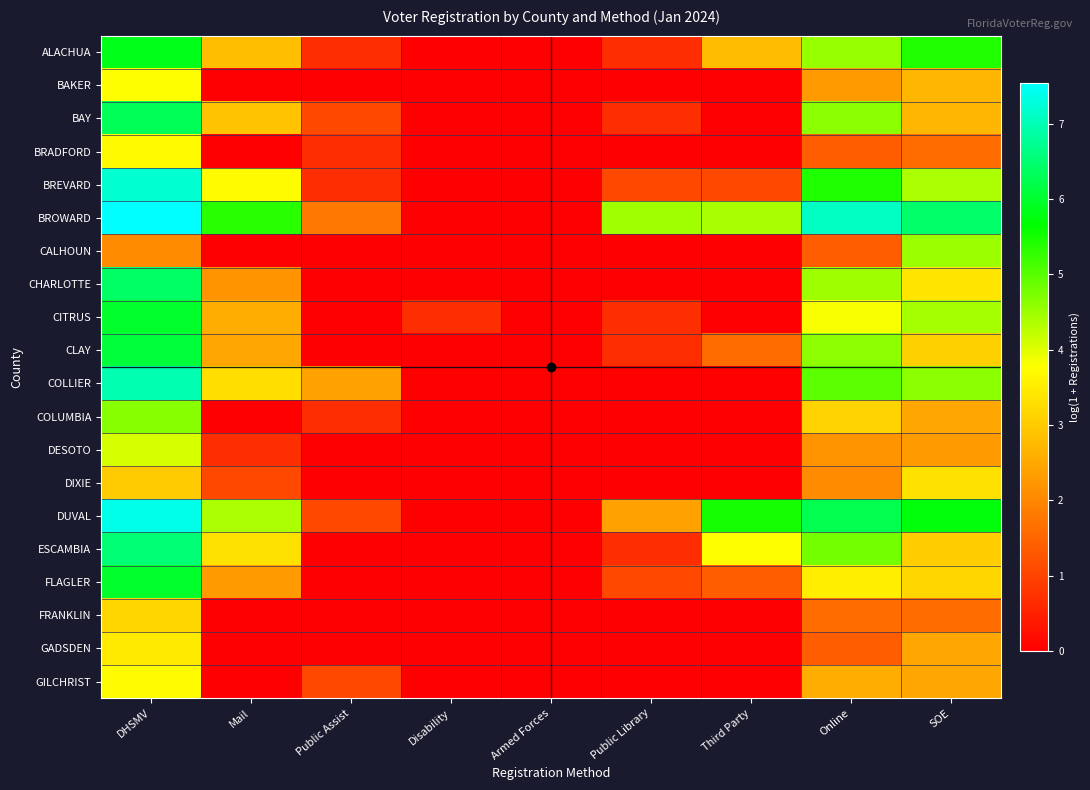

Reading left to right, transcribe all the data shown in this chart.

ALACHUA: DHSMV=5.8	Mail=2.8	Public Assist=0.7	Disability=0.0	Armed Forces=0.0	Public Library=0.7	Third Party=2.8	Online=4.5	SOE=5.4
BAKER: DHSMV=3.8	Mail=0.0	Public Assist=0.0	Disability=0.0	Armed Forces=0.0	Public Library=0.0	Third Party=0.0	Online=2.3	SOE=2.7
BAY: DHSMV=6.3	Mail=2.9	Public Assist=1.1	Disability=0.0	Armed Forces=0.0	Public Library=0.7	Third Party=0.0	Online=4.6	SOE=2.7
BRADFORD: DHSMV=3.7	Mail=0.0	Public Assist=0.7	Disability=0.0	Armed Forces=0.0	Public Library=0.0	Third Party=0.0	Online=1.4	SOE=1.6
BREVARD: DHSMV=7.2	Mail=3.7	Public Assist=0.7	Disability=0.0	Armed Forces=0.0	Public Library=1.1	Third Party=1.1	Online=5.4	SOE=4.4
BROWARD: DHSMV=7.5	Mail=5.4	Public Assist=1.8	Disability=0.0	Armed Forces=0.0	Public Library=4.5	Third Party=4.4	Online=7.1	SOE=6.4
CALHOUN: DHSMV=2.1	Mail=0.0	Public Assist=0.0	Disability=0.0	Armed Forces=0.0	Public Library=0.0	Third Party=0.0	Online=1.4	SOE=4.5
CHARLOTTE: DHSMV=6.4	Mail=2.2	Public Assist=0.0	Disability=0.0	Armed Forces=0.0	Public Library=0.0	Third Party=0.0	Online=4.5	SOE=3.4
CITRUS: DHSMV=6.0	Mail=2.6	Public Assist=0.0	Disability=0.7	Armed Forces=0.0	Public Library=0.7	Third Party=0.0	Online=3.8	SOE=4.4
CLAY: DHSMV=6.1	Mail=2.5	Public Assist=0.0	Disability=0.0	Armed Forces=0.0	Public Library=0.7	Third Party=1.6	Online=4.6	SOE=3.1
COLLIER: DHSMV=7.0	Mail=3.3	Public Assist=2.4	Disability=0.0	Armed Forces=0.0	Public Library=0.0	Third Party=0.0	Online=5.0	SOE=4.6
COLUMBIA: DHSMV=4.7	Mail=0.0	Public Assist=0.7	Disability=0.0	Armed Forces=0.0	Public Library=0.0	Third Party=0.0	Online=3.1	SOE=2.5
DESOTO: DHSMV=4.1	Mail=0.7	Public Assist=0.0	Disability=0.0	Armed Forces=0.0	Public Library=0.0	Third Party=0.0	Online=2.2	SOE=2.3
DIXIE: DHSMV=3.0	Mail=1.1	Public Assist=0.0	Disability=0.0	Armed Forces=0.0	Public Library=0.0	Third Party=0.0	Online=2.1	SOE=3.3
DUVAL: DHSMV=7.4	Mail=4.4	Public Assist=1.1	Disability=0.0	Armed Forces=0.0	Public Library=2.4	Third Party=5.5	Online=6.2	SOE=5.7
ESCAMBIA: DHSMV=6.5	Mail=3.3	Public Assist=0.0	Disability=0.0	Armed Forces=0.0	Public Library=0.7	Third Party=3.8	Online=4.8	SOE=3.0
FLAGLER: DHSMV=6.0	Mail=2.3	Public Assist=0.0	Disability=0.0	Armed Forces=0.0	Public Library=1.1	Third Party=1.4	Online=3.5	SOE=3.2
FRANKLIN: DHSMV=3.2	Mail=0.0	Public Assist=0.0	Disability=0.0	Armed Forces=0.0	Public Library=0.0	Third Party=0.0	Online=1.6	SOE=1.6
GADSDEN: DHSMV=3.5	Mail=0.0	Public Assist=0.0	Disability=0.0	Armed Forces=0.0	Public Library=0.0	Third Party=0.0	Online=1.4	SOE=2.5
GILCHRIST: DHSMV=3.7	Mail=0.0	Public Assist=1.1	Disability=0.0	Armed Forces=0.0	Public Library=0.0	Third Party=0.0	Online=2.6	SOE=2.5